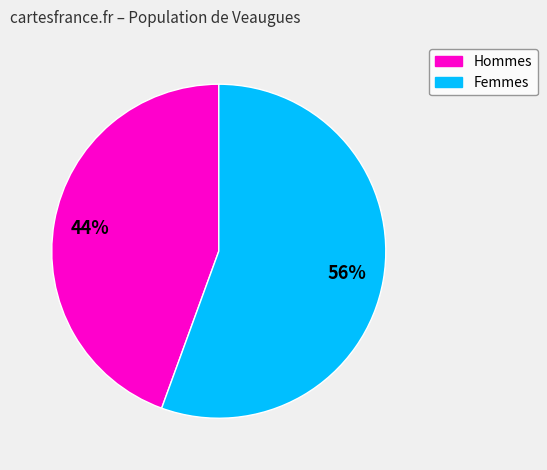

To the nearest percent, what is the average slice percentage?

50%